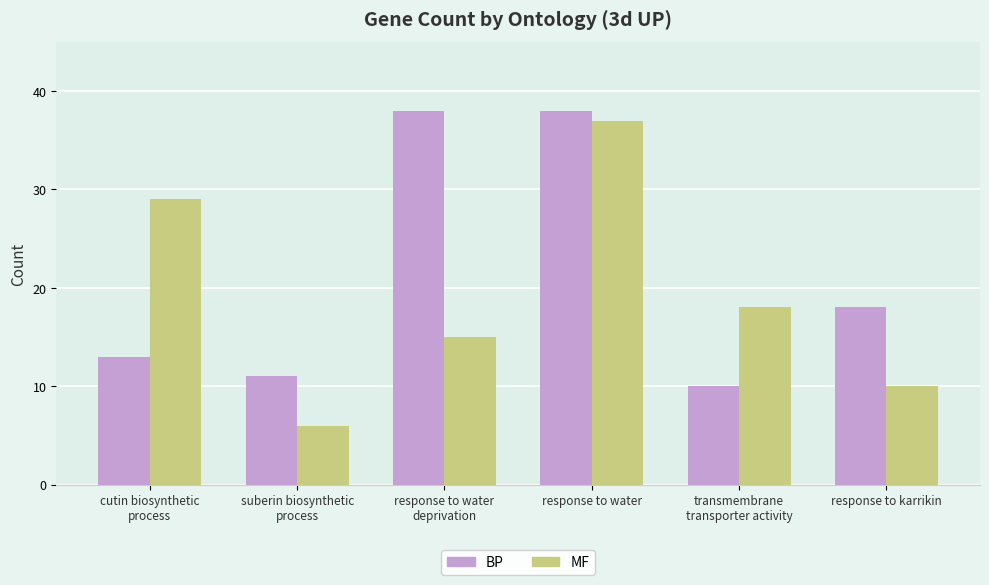

Rank the series by their maximum value, from lowest to highest.

MF, BP